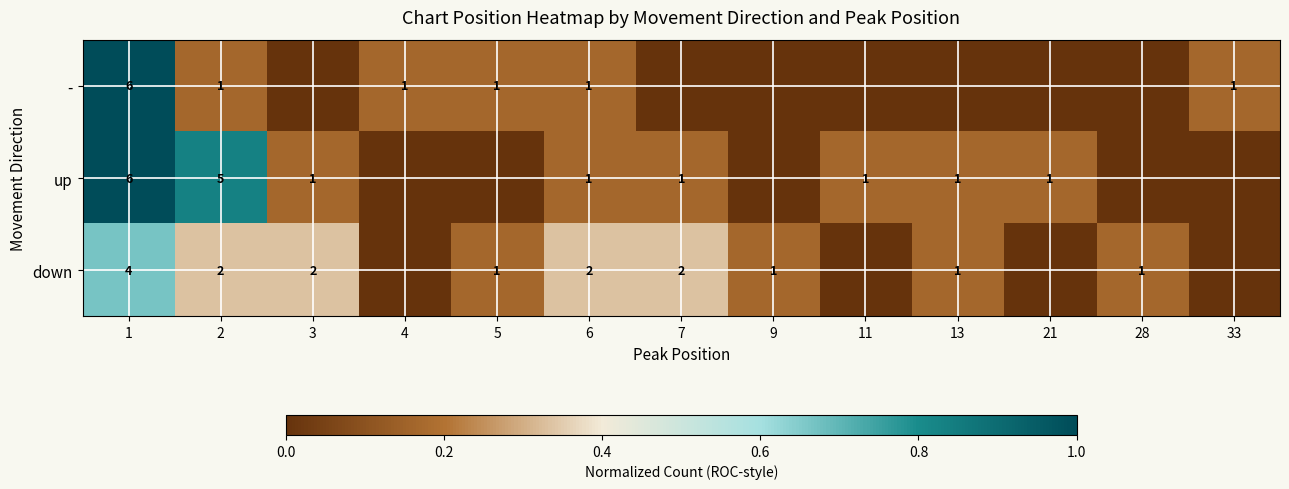

What is the total value across all series at 1?

16